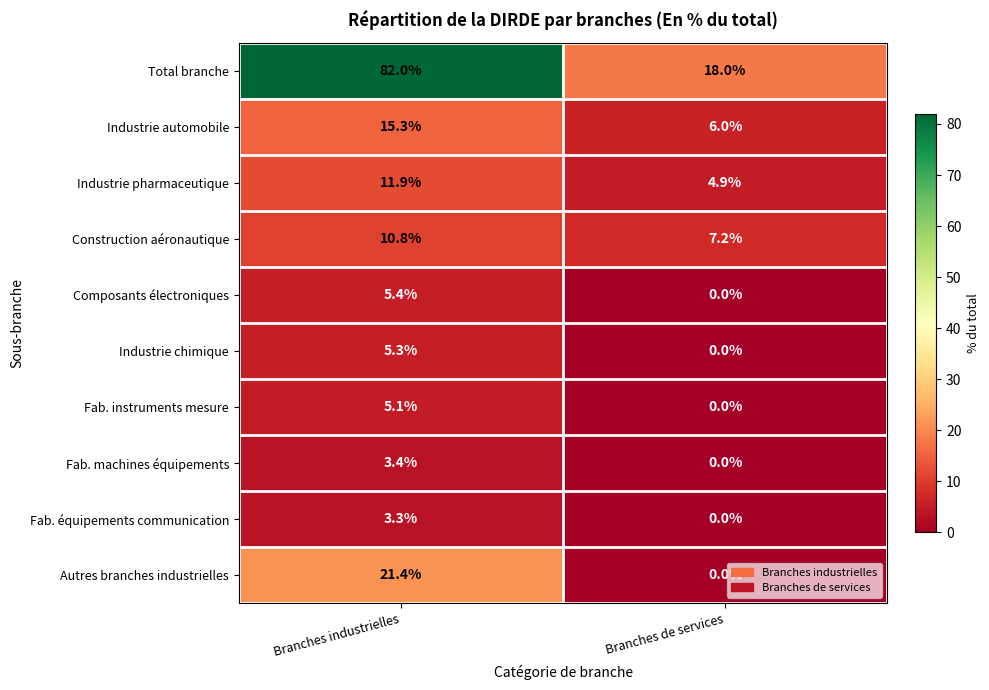

What is the maximum value shown in the chart?

82.0